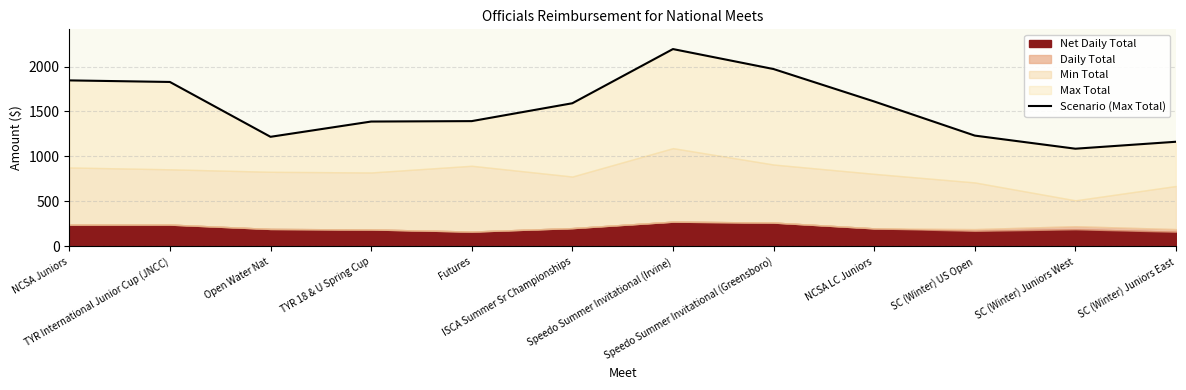

What is the difference between the values at ISCA Summer Sr Championships and Speedo Summer Invitational (Greensboro)?

380.2